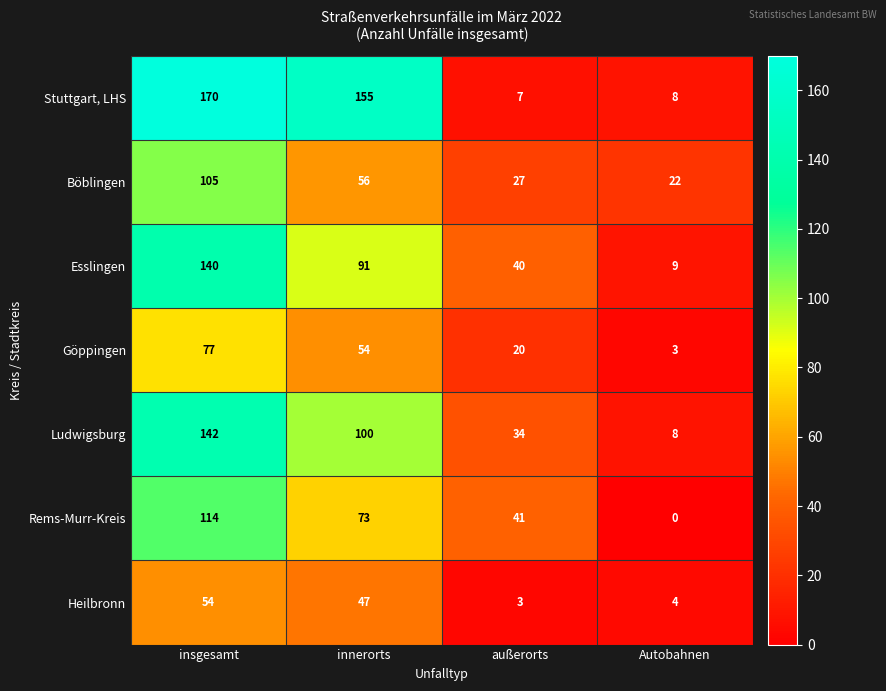

Reading left to right, extract all data points from this chart.

Stuttgart, LHS: insgesamt=170	innerorts=155	außerorts=7	Autobahnen=8
Böblingen: insgesamt=105	innerorts=56	außerorts=27	Autobahnen=22
Esslingen: insgesamt=140	innerorts=91	außerorts=40	Autobahnen=9
Göppingen: insgesamt=77	innerorts=54	außerorts=20	Autobahnen=3
Ludwigsburg: insgesamt=142	innerorts=100	außerorts=34	Autobahnen=8
Rems-Murr-Kreis: insgesamt=114	innerorts=73	außerorts=41	Autobahnen=0
Heilbronn: insgesamt=54	innerorts=47	außerorts=3	Autobahnen=4